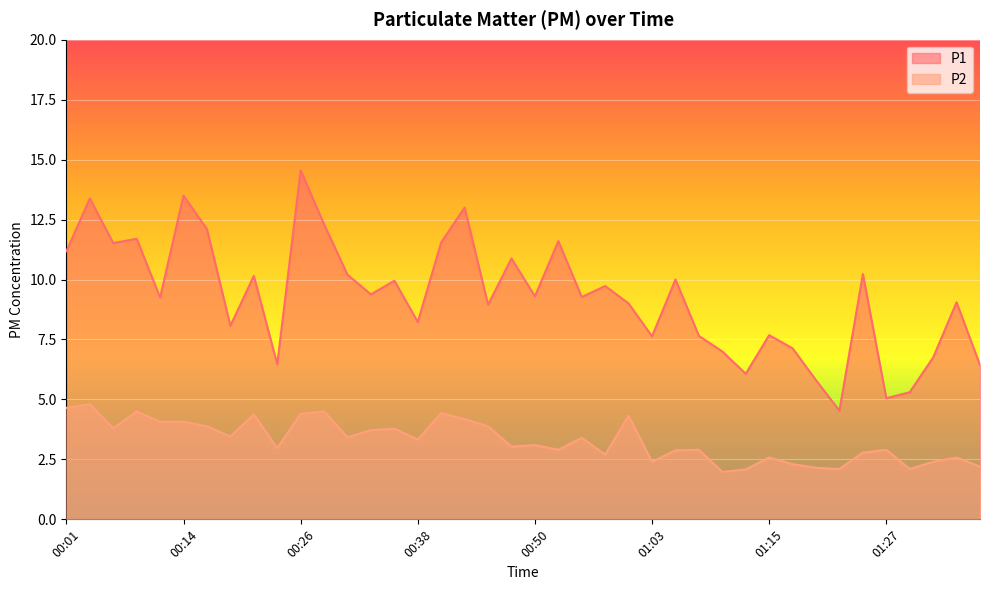

What is the difference between the maximum and minimum values in the P2 series?

2.8